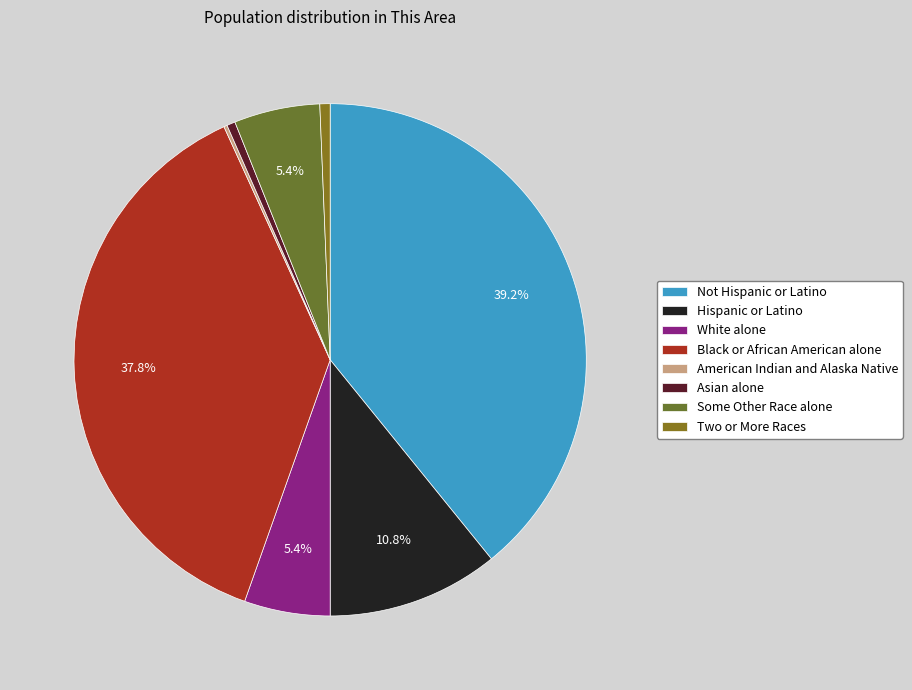

True or false: Asian alone accounts for 15% of the total.

False